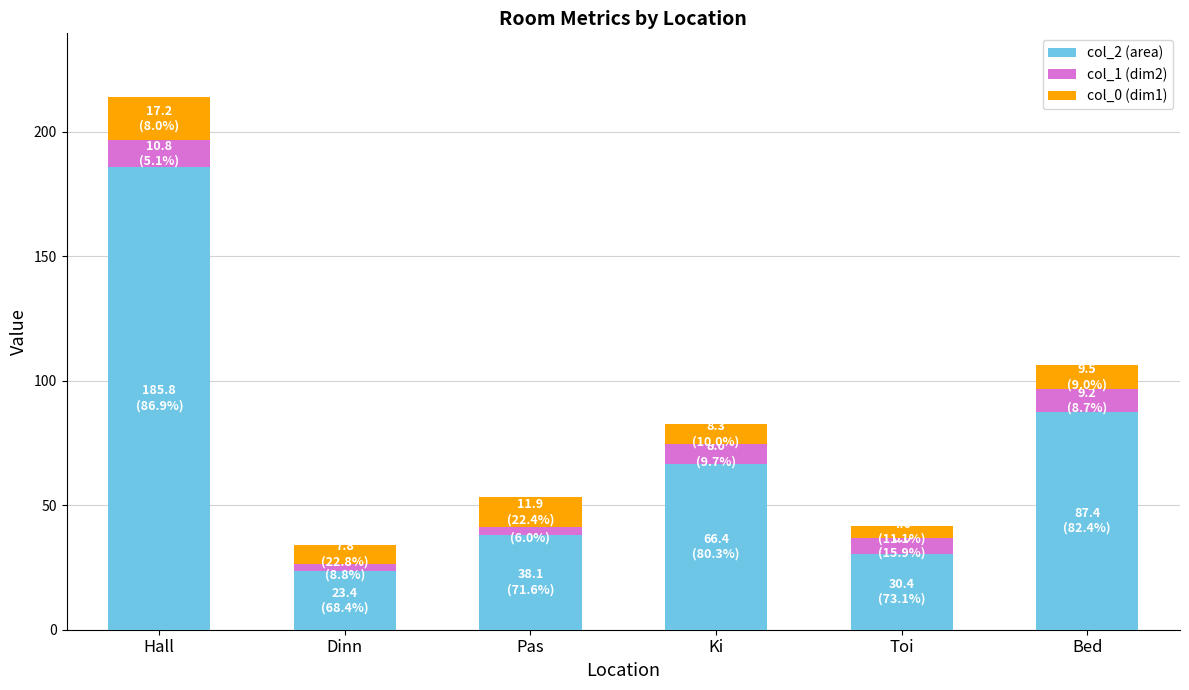

List the labels in order of col_2 (area) value, smallest first.

Dinn, Toi, Pas, Ki, Bed, Hall